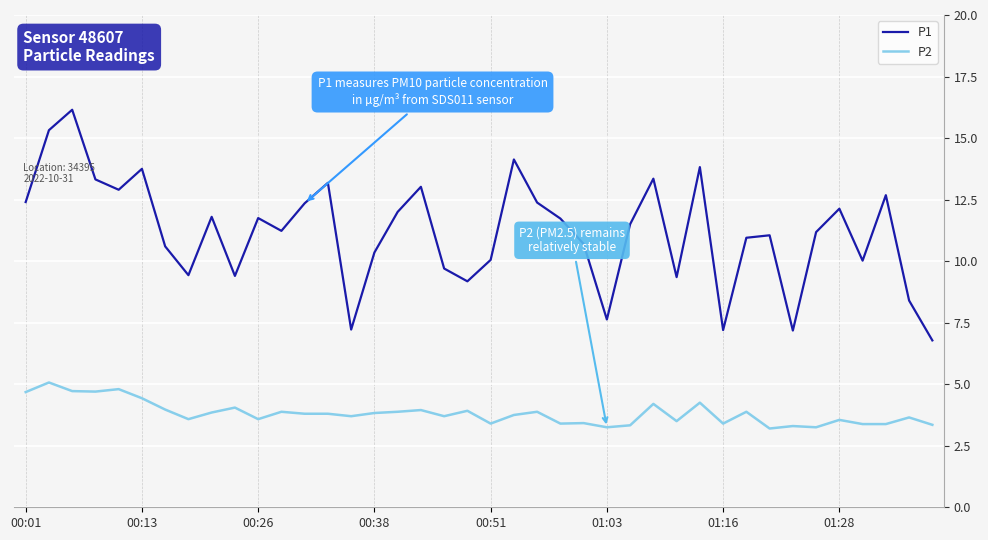

What is the minimum value for P1?

6.8